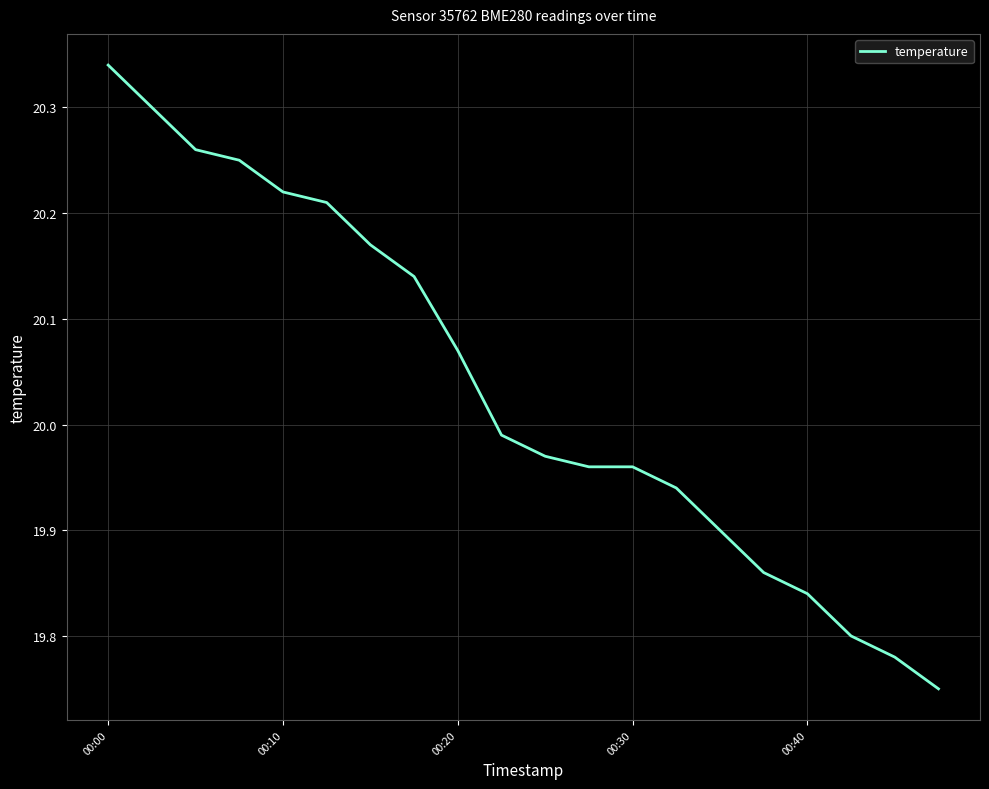

What is the difference between the maximum and minimum values?

0.6